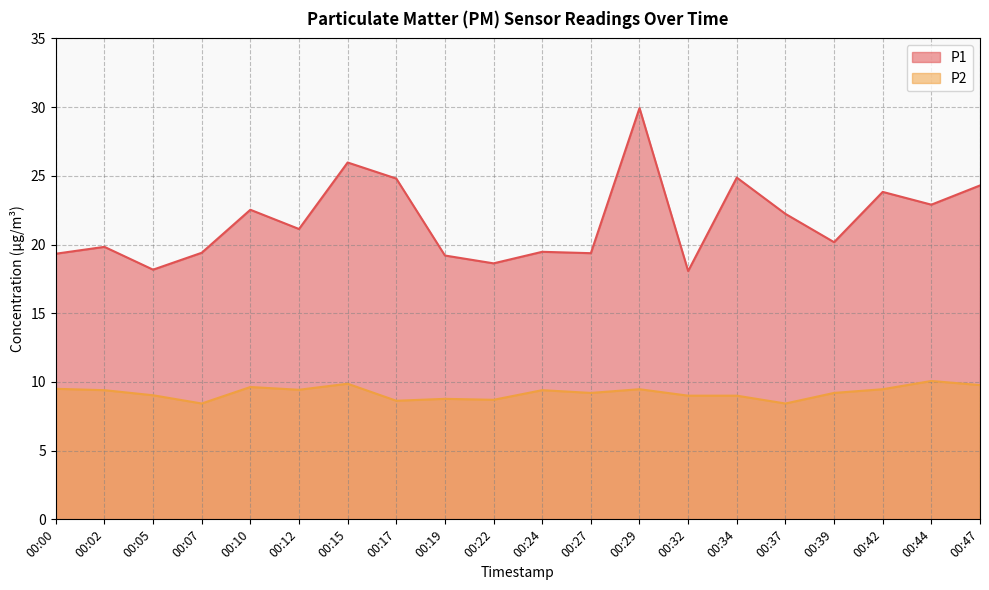

Rank the series at 00:24 from lowest to highest value.

P2, P1